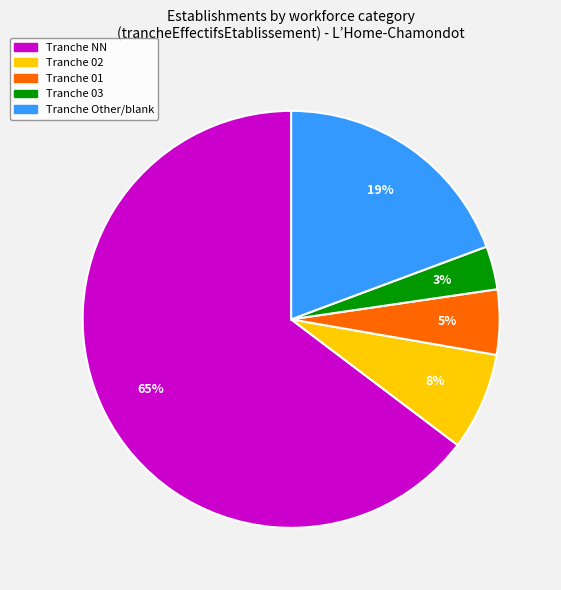

How many segments does this pie chart have?

5